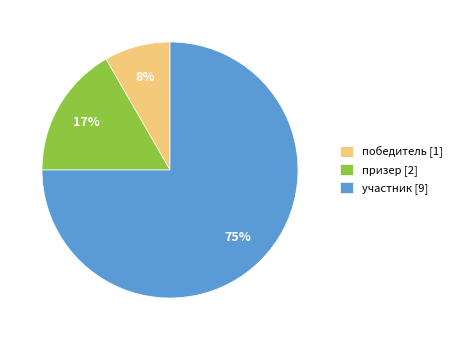

Between участник and победитель, which is larger?

участник